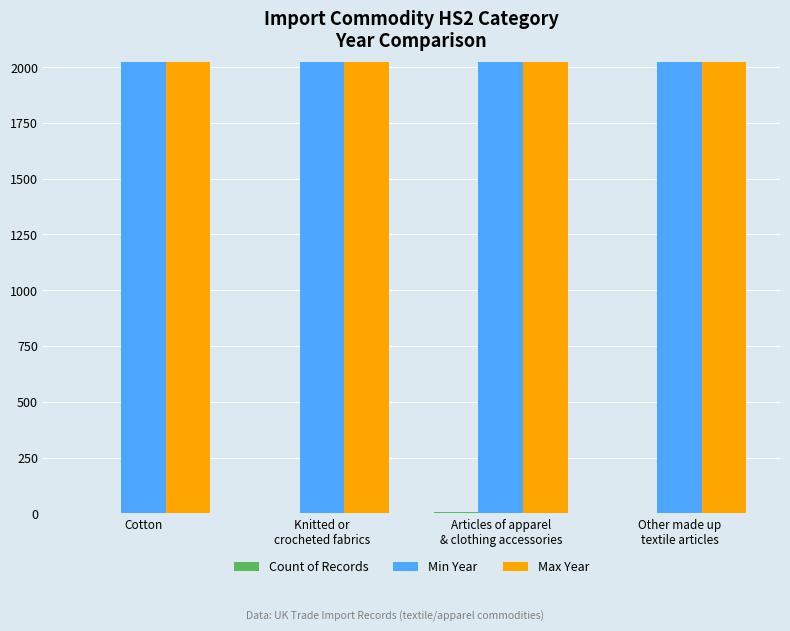

At which label does Max Year first exceed 2023?

Cotton